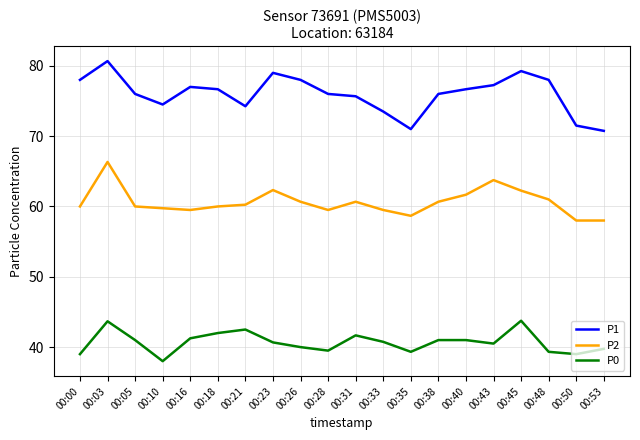

At which category does P1 reach its first local peak?

00:03